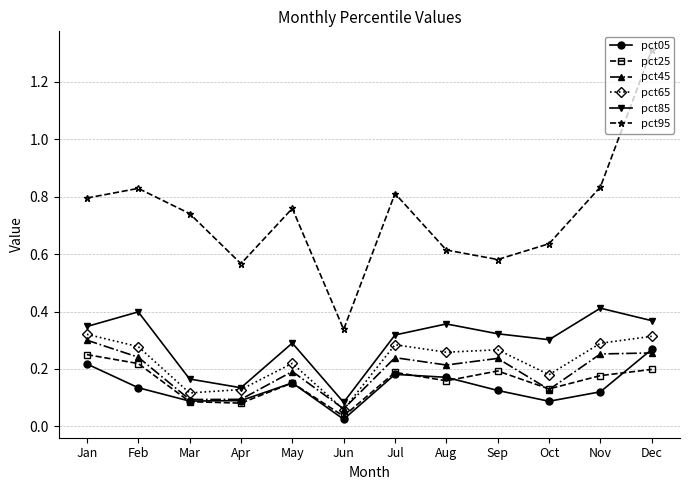

What is the sum of all pct05 values?

1.7